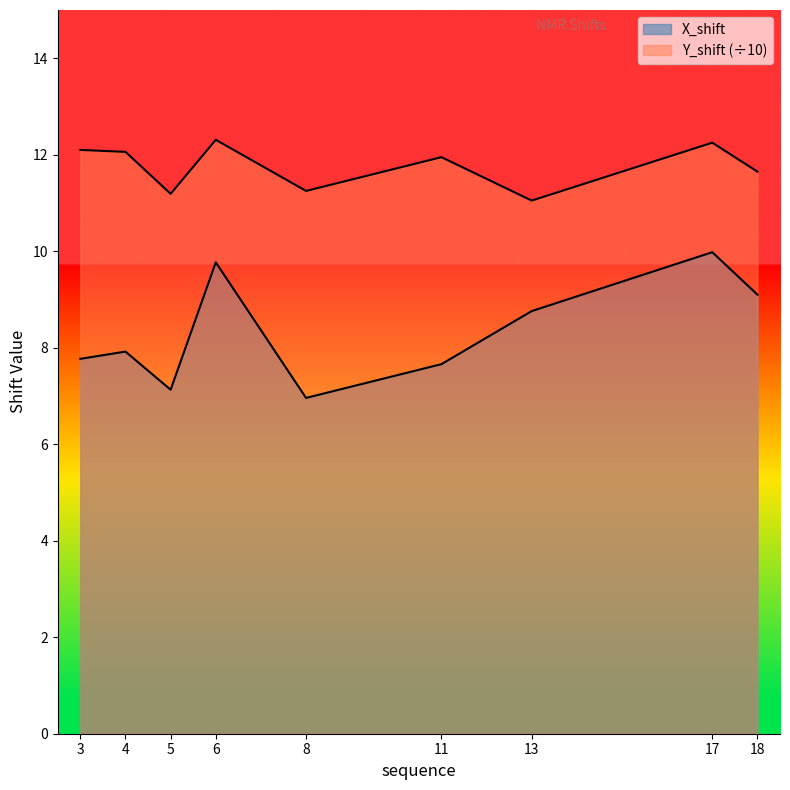

How many distinct data groups are displayed?

2